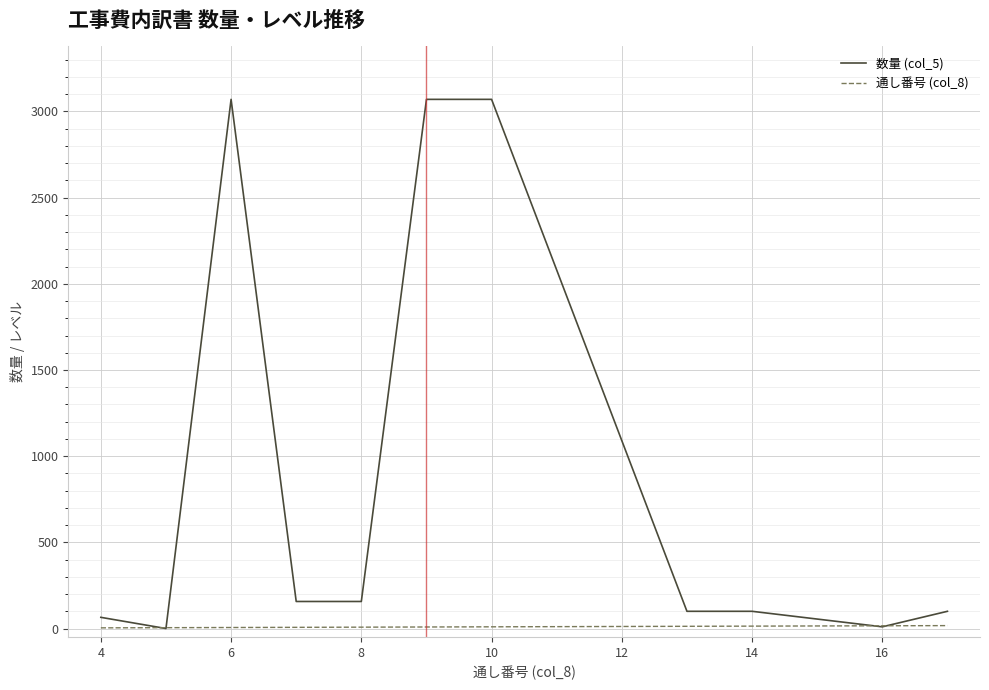

Rank the series by their maximum value, from highest to lowest.

数量 (col_5), 通し番号 (col_8)